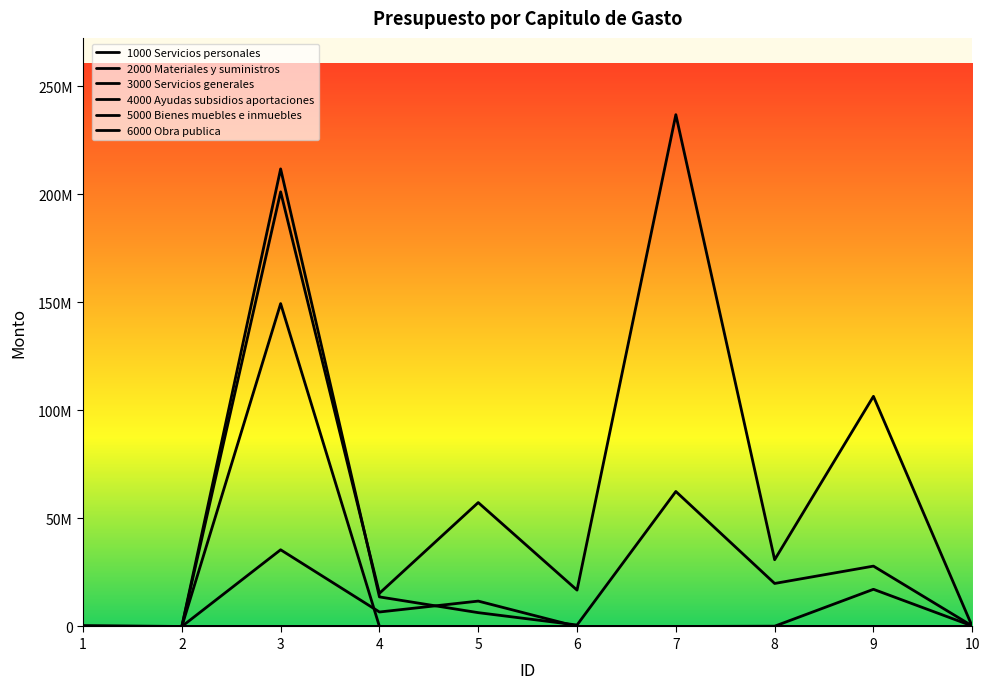

Does the chart display data point markers on the line(s)?

No